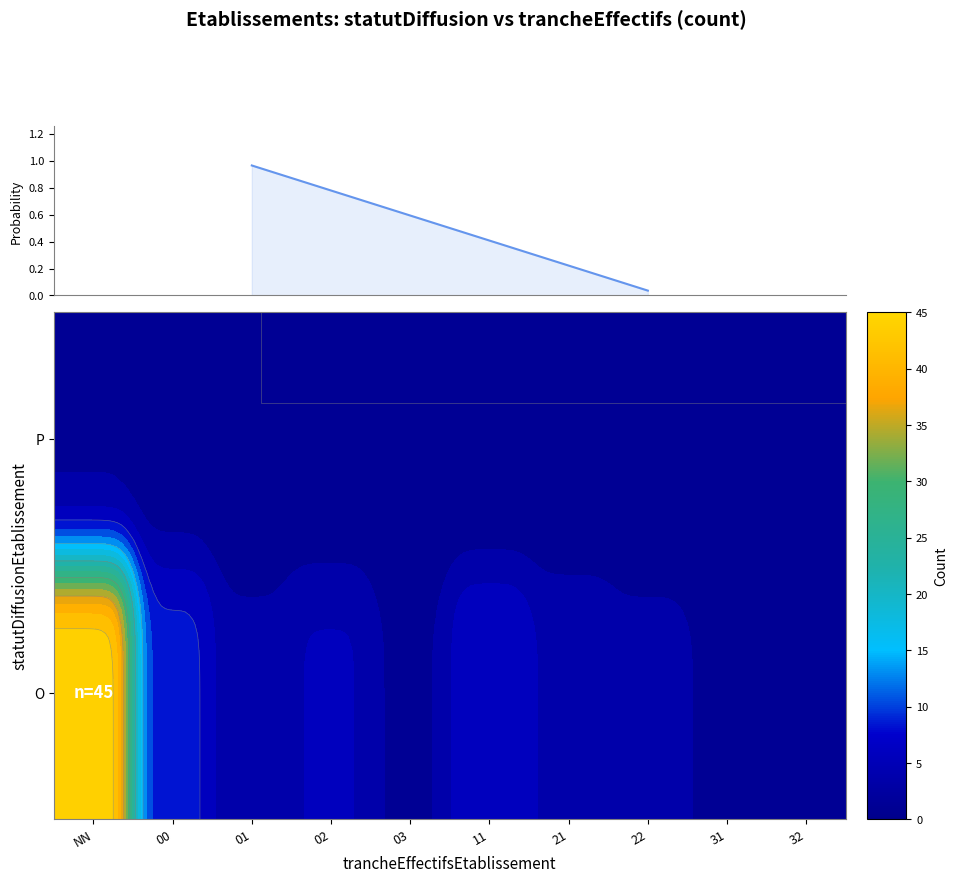

The value at NN is 0.5. True or false?

False